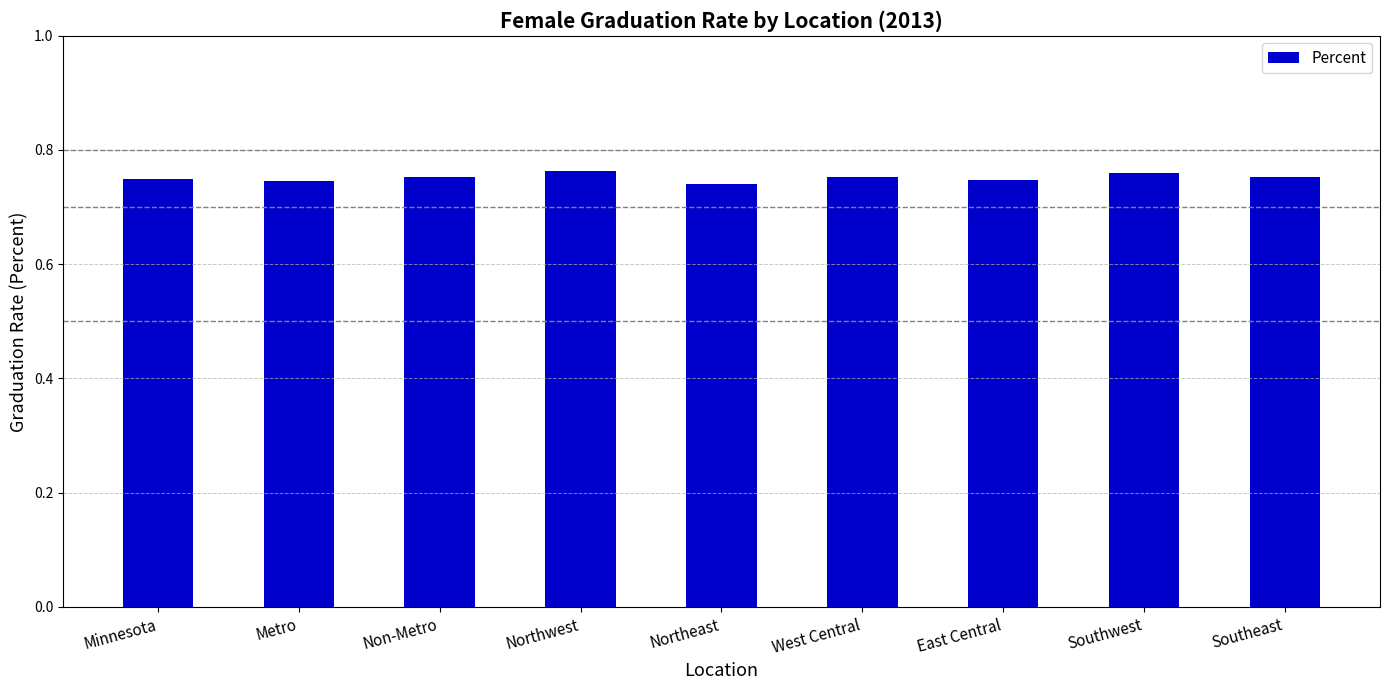

How many values are between 0 and 1?

9